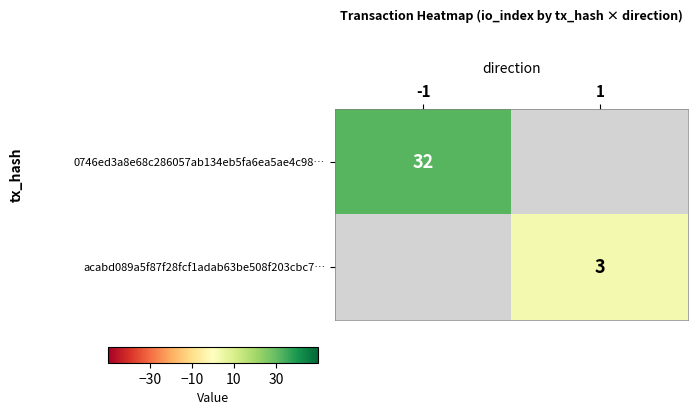

True or false: acabd089a5f87f28fcf1adab63be508f203cbc7… has a value of 3.9 at 1.

False